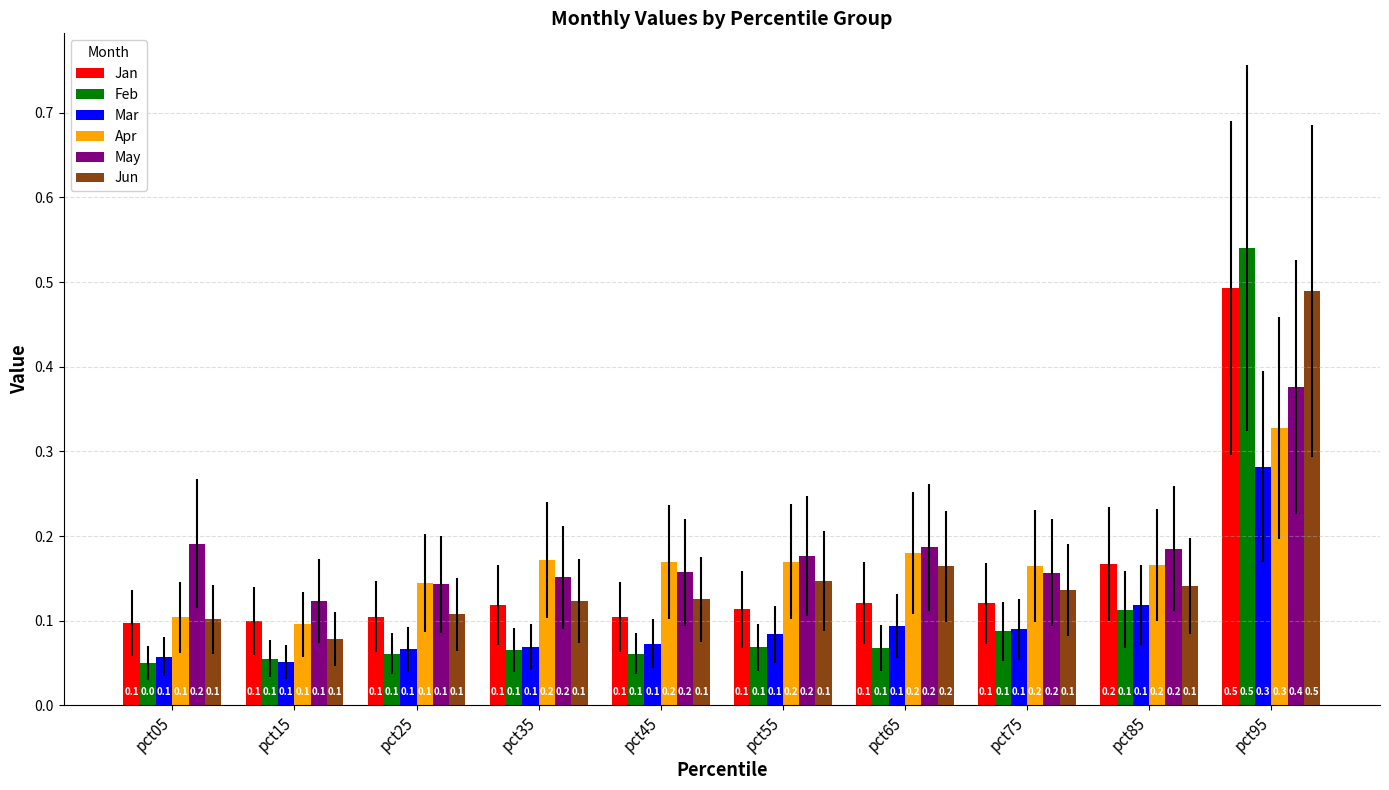

The Jan series shows 0.1 at pct35. True or false?

True